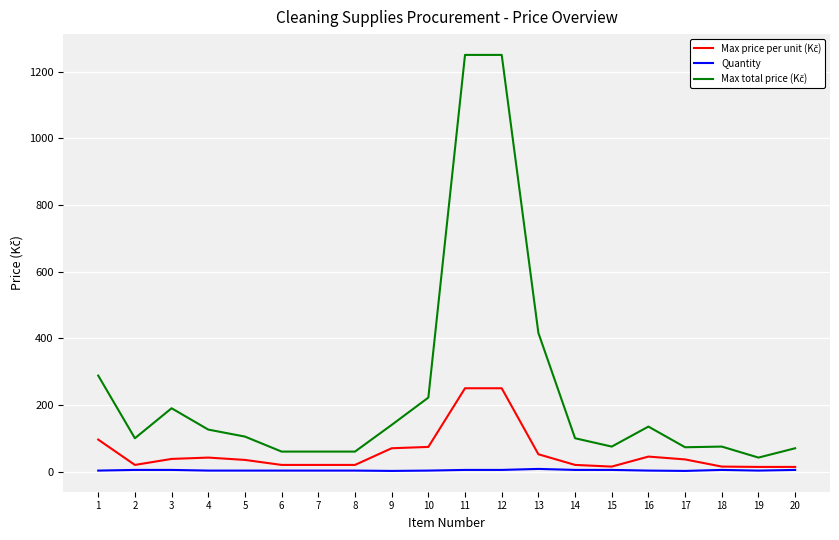

Is this an area chart (filled region under the line)?

No